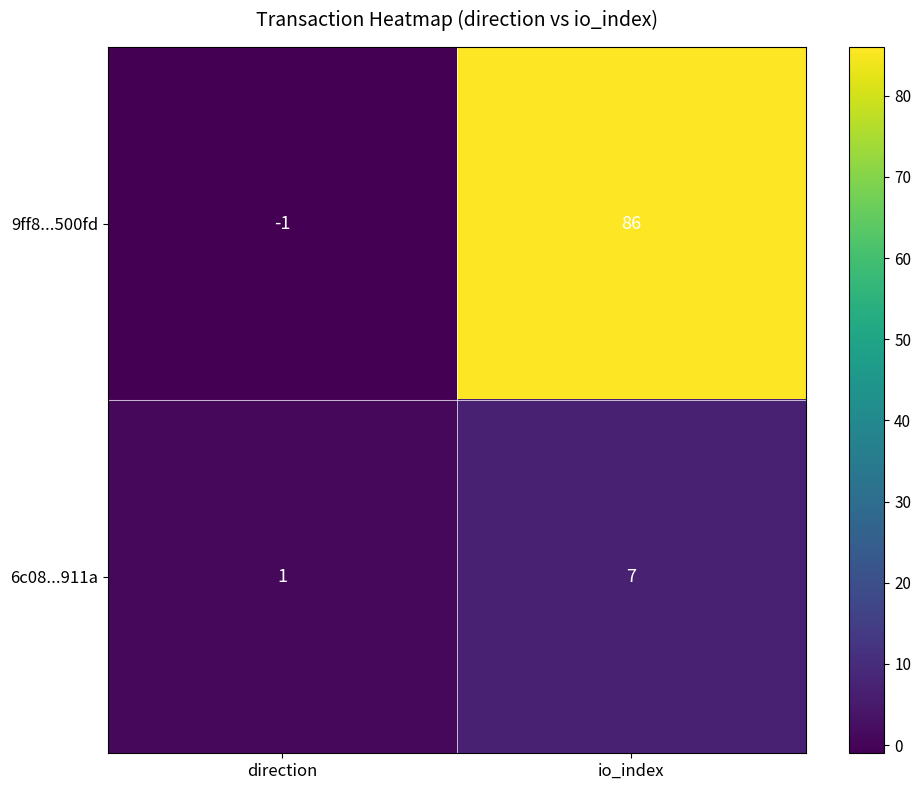

What is the sum of all 6c08...911a values?

8